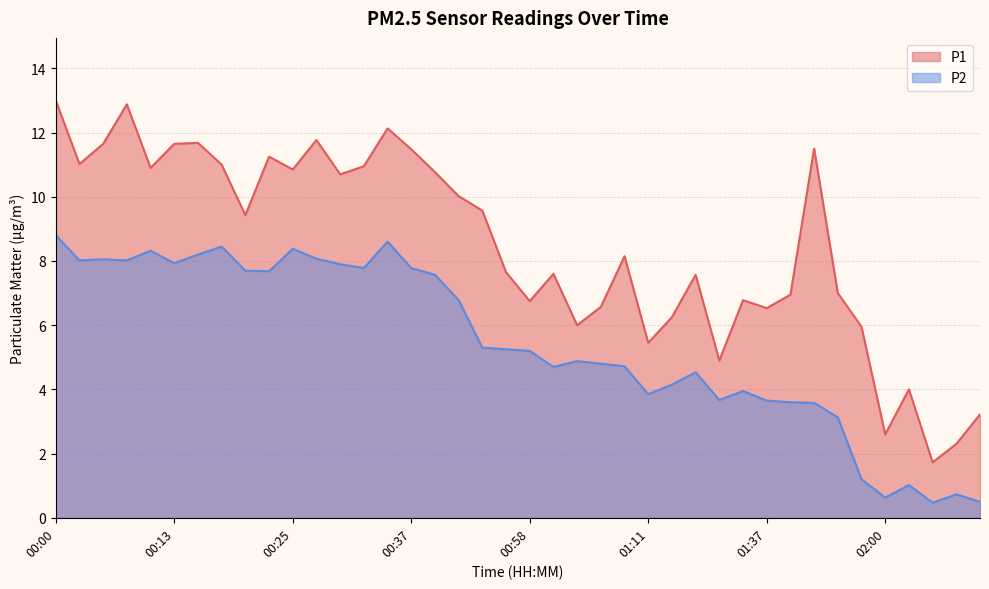

Reading left to right, what are all the values shown in this chart?

P1: 13.0	11.0	11.7	12.9	10.9	11.7	11.7	11.0	9.4	11.2	10.8	11.8	10.7	10.9	12.1	11.5	10.8	10.0	9.6	7.7	6.8	7.6	6.0	6.6	8.2	5.5	6.2	7.6	4.9	6.8	6.5	7.0	11.5	7.0	6.0	2.6	4.0	1.7	2.3	3.2
P2: 8.8	8.0	8.1	8.0	8.3	7.9	8.2	8.4	7.7	7.7	8.4	8.1	7.9	7.8	8.6	7.8	7.6	6.8	5.3	5.2	5.2	4.7	4.9	4.8	4.7	3.9	4.2	4.5	3.7	4.0	3.6	3.6	3.6	3.1	1.2	0.6	1.0	0.5	0.7	0.5